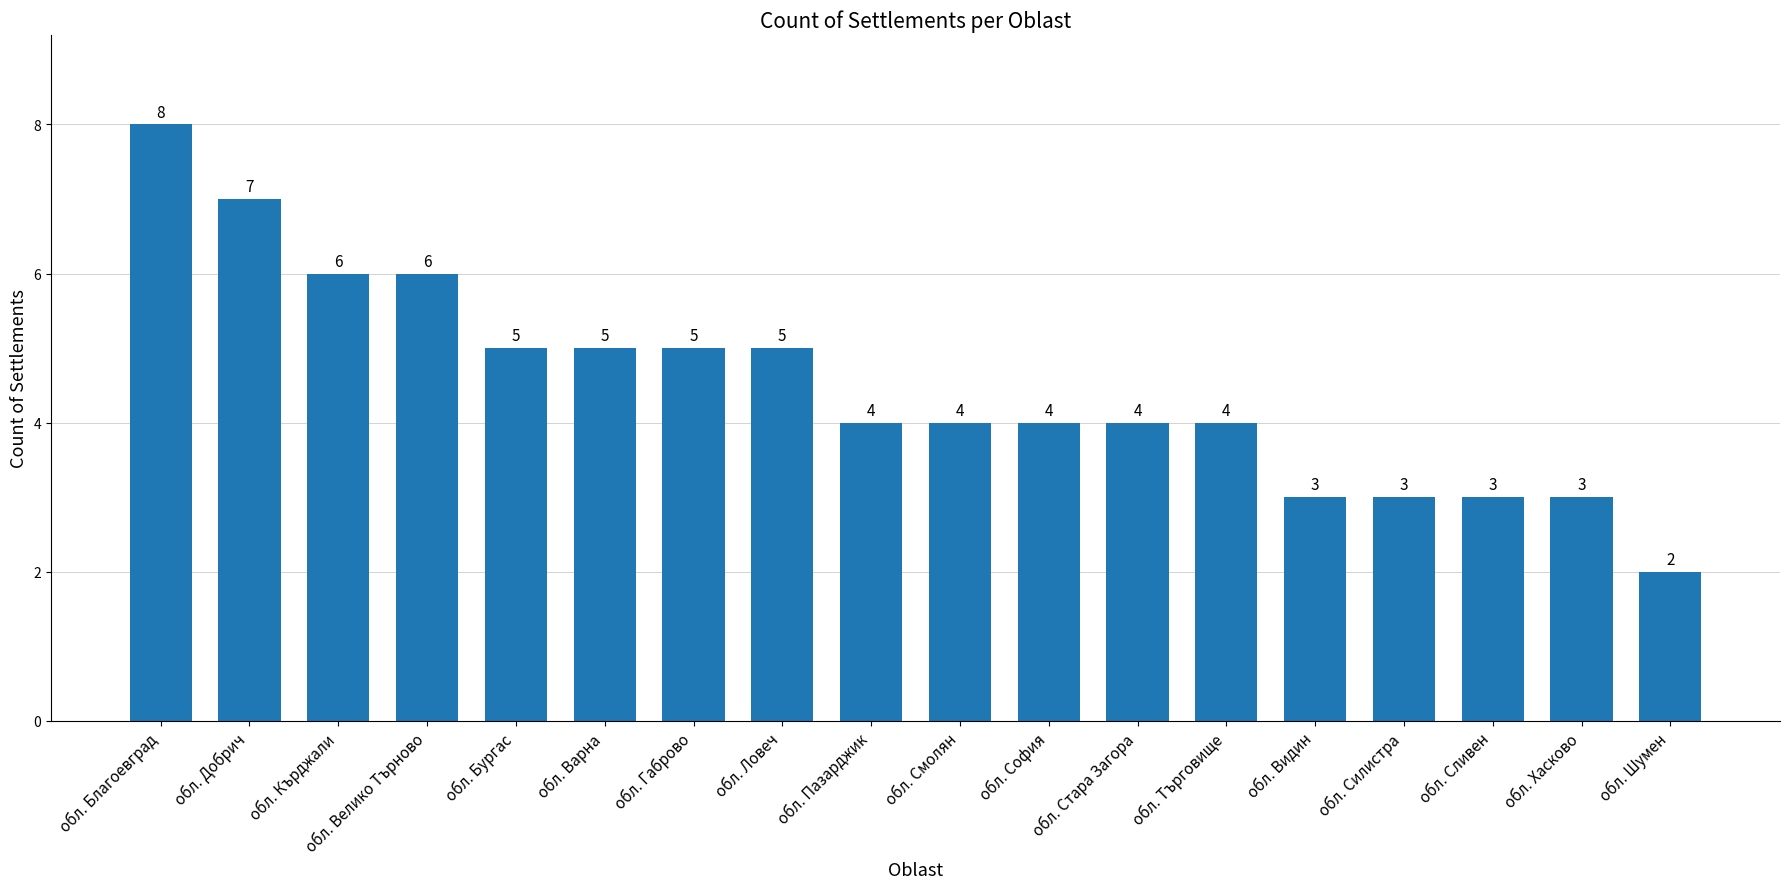

Reading left to right, list all the values displayed in this chart.

обл. Благоевград=8	обл. Добрич=7	обл. Кърджали=6	обл. Велико Търново=6	обл. Бургас=5	обл. Варна=5	обл. Габрово=5	обл. Ловеч=5	обл. Пазарджик=4	обл. Смолян=4	обл. София=4	обл. Стара Загора=4	обл. Търговище=4	обл. Видин=3	обл. Силистра=3	обл. Сливен=3	обл. Хасково=3	обл. Шумен=2